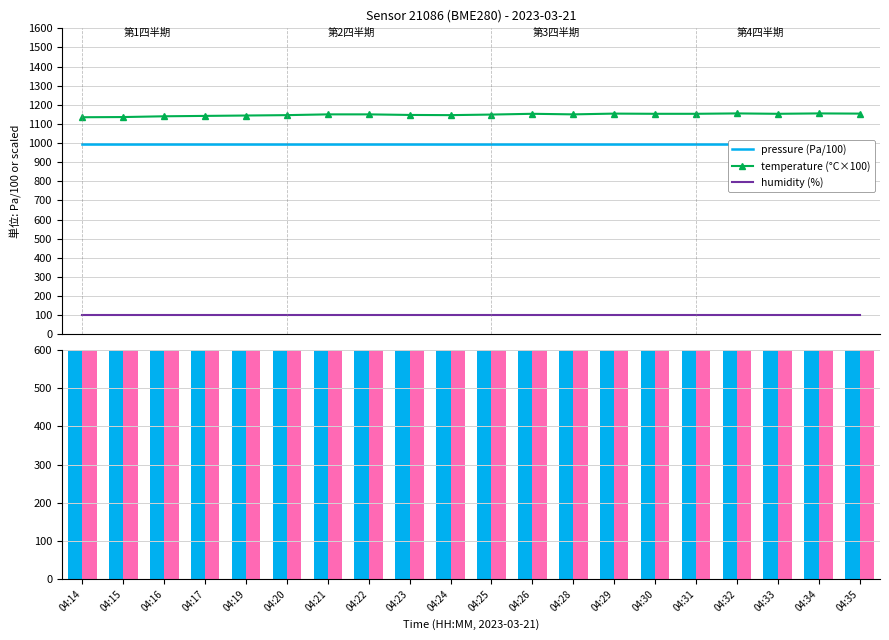

Count the number of data series in this chart.

3